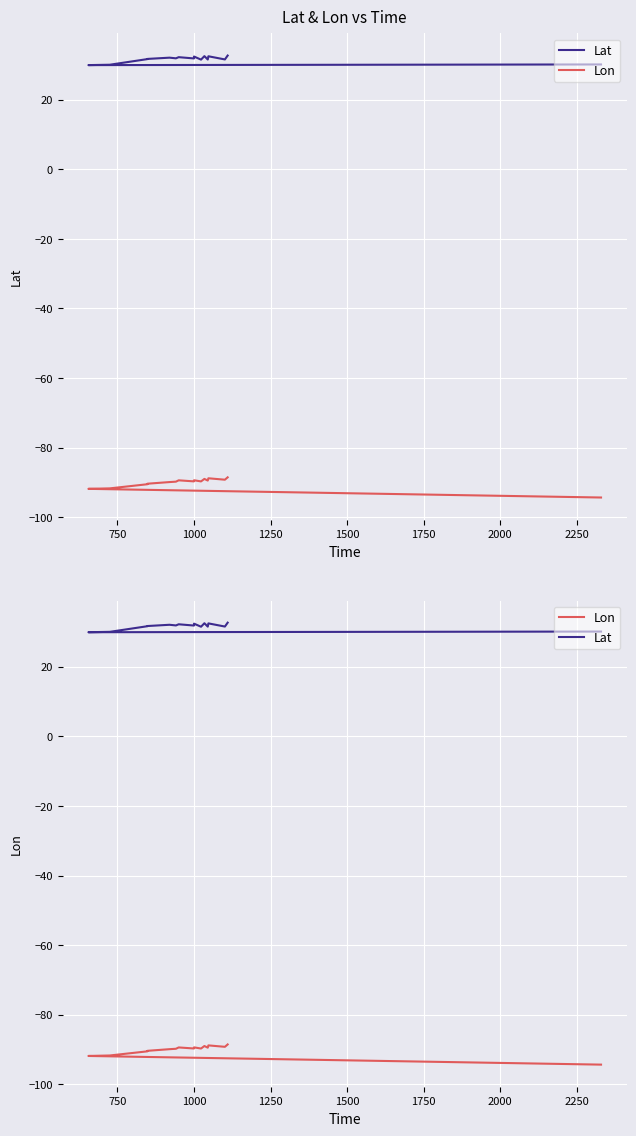

Which series has the largest total across all categories?

Lat